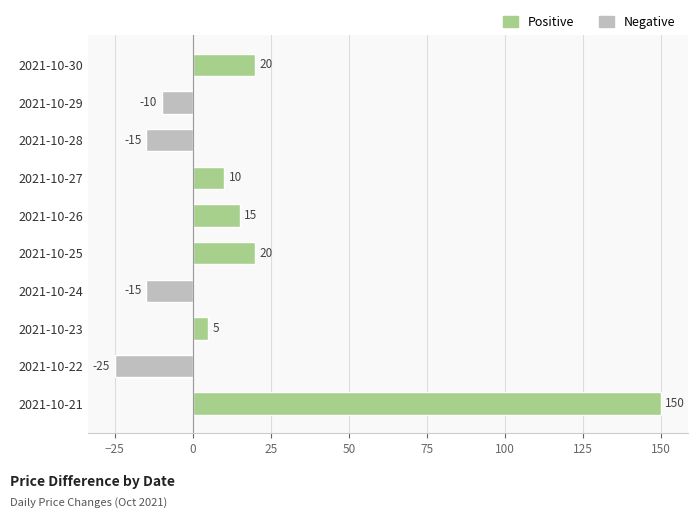

Which category has the highest value across all series?

2021-10-21